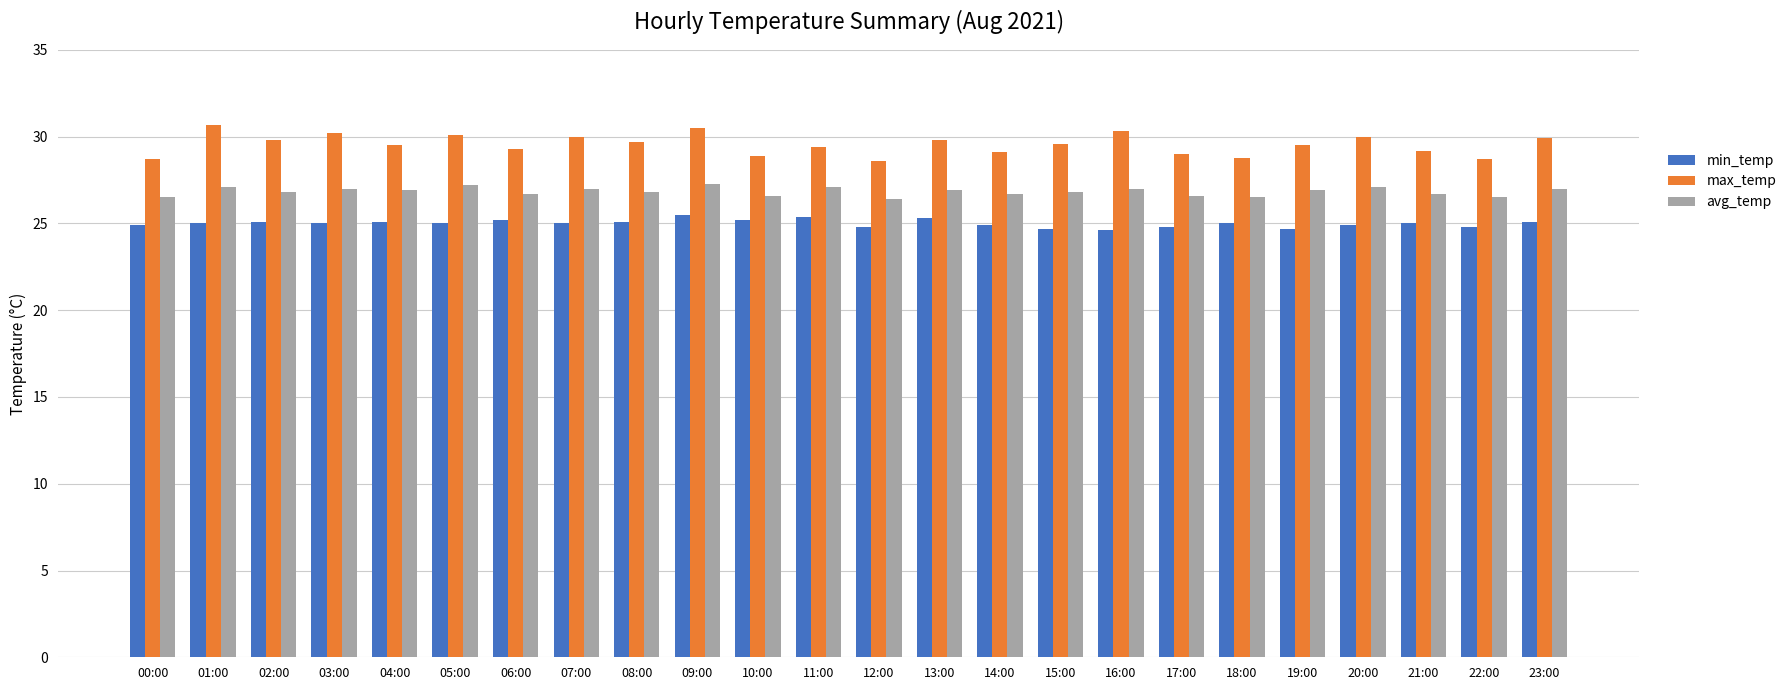

Which series has the largest range (max minus min)?

max_temp